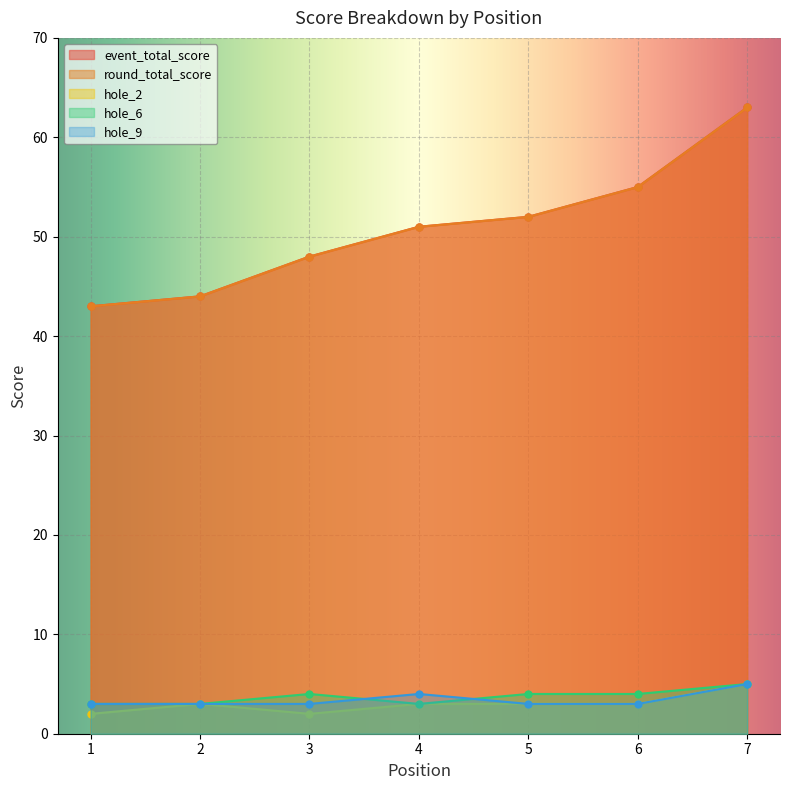

What is the difference between the highest and lowest values at 3?

46